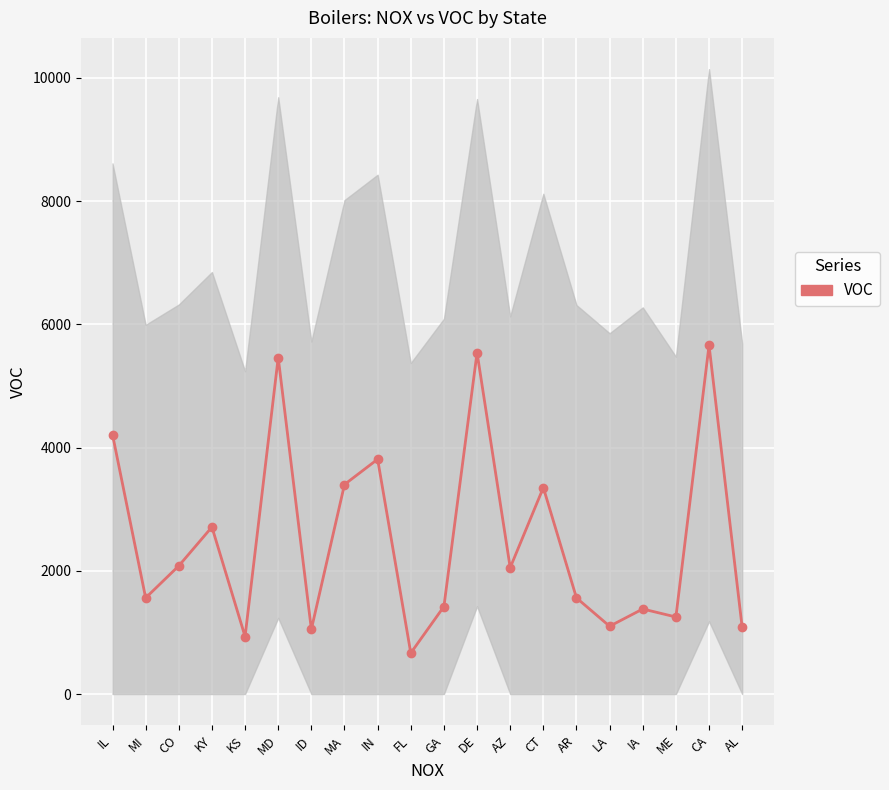

What is the smallest value displayed?

665